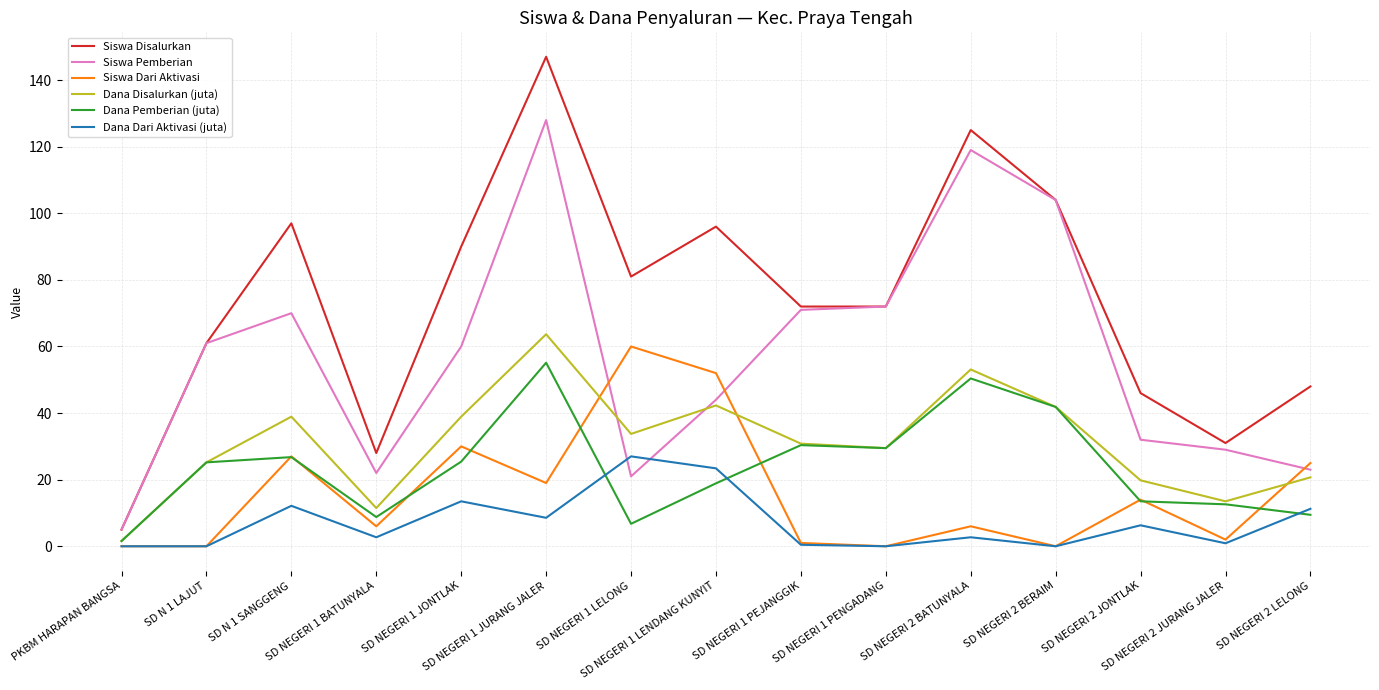

How many lines are shown in the chart?

6